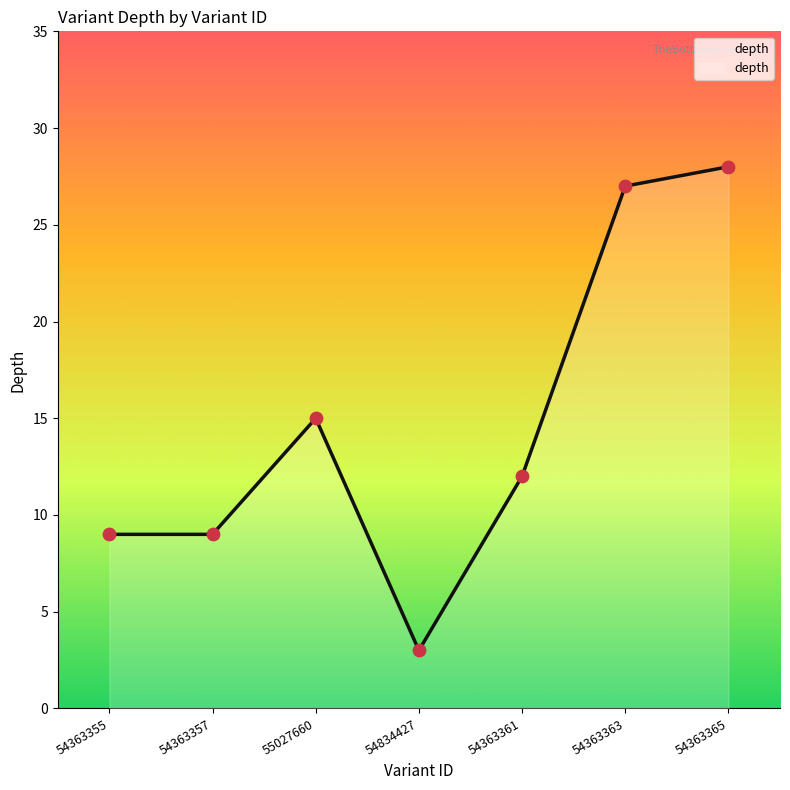

What is the change in value from 54363357 to 54363363?

+18